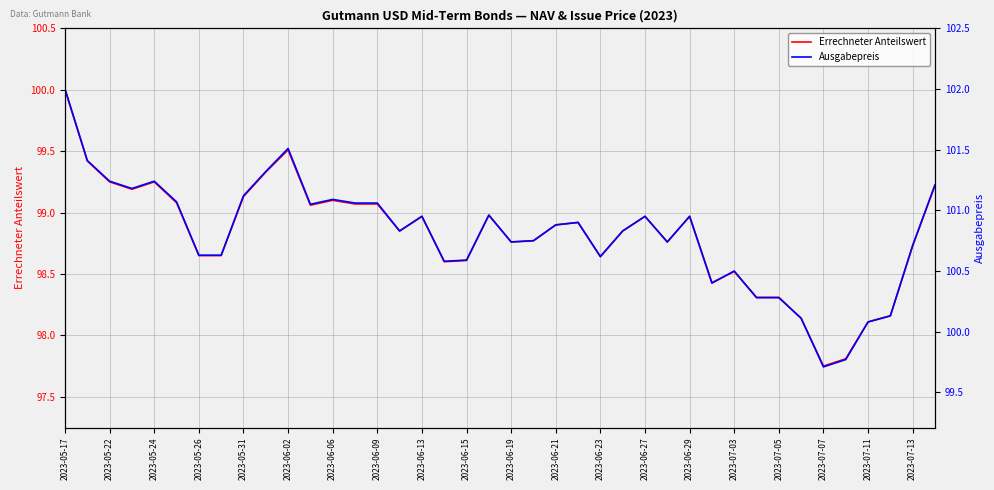

What is the average value of the Ausgabepreis series?

100.8